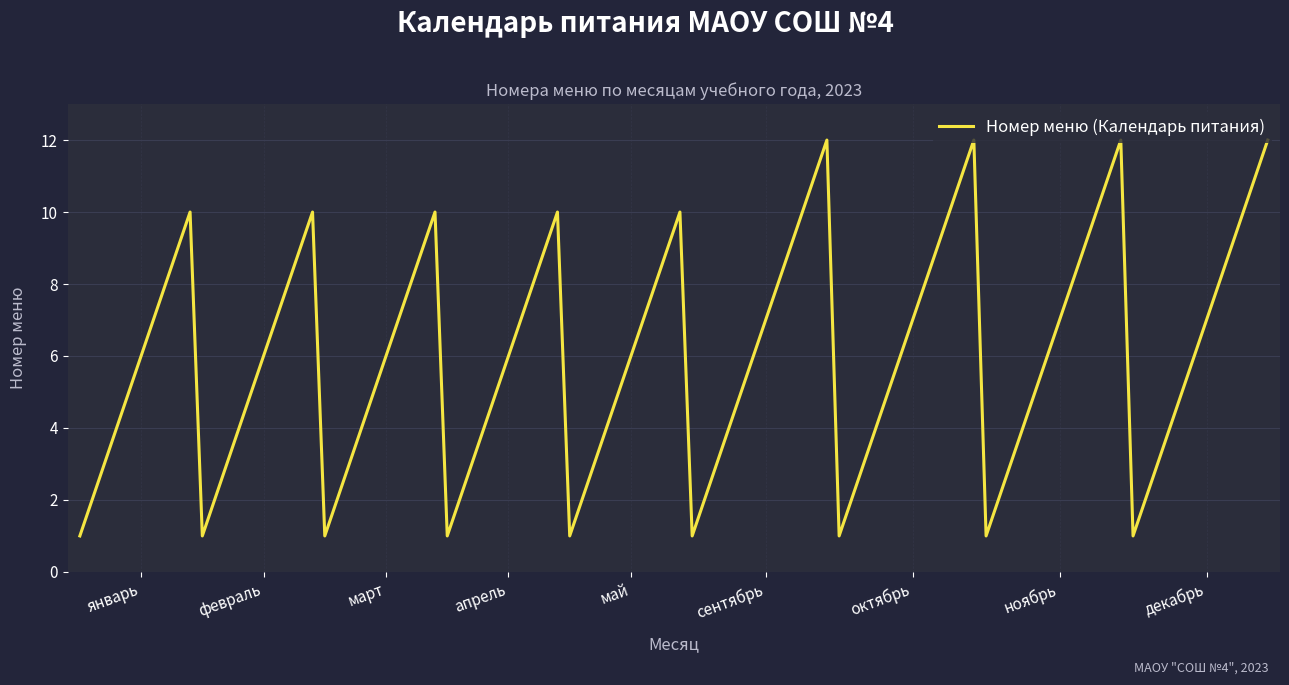

What is the maximum value shown in the chart?

12